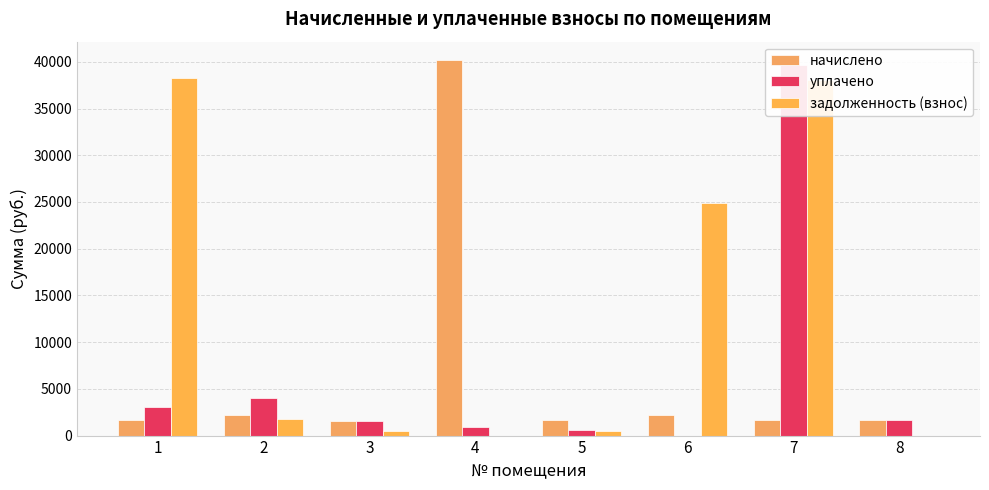

Count the number of data series in this chart.

3